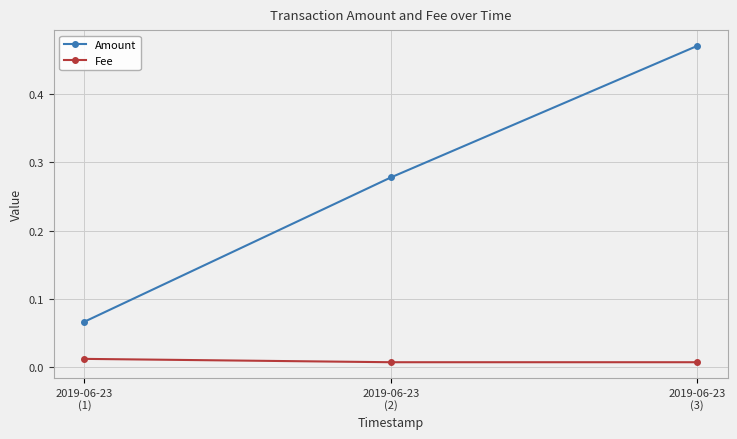

How many series are shown in this chart?

2